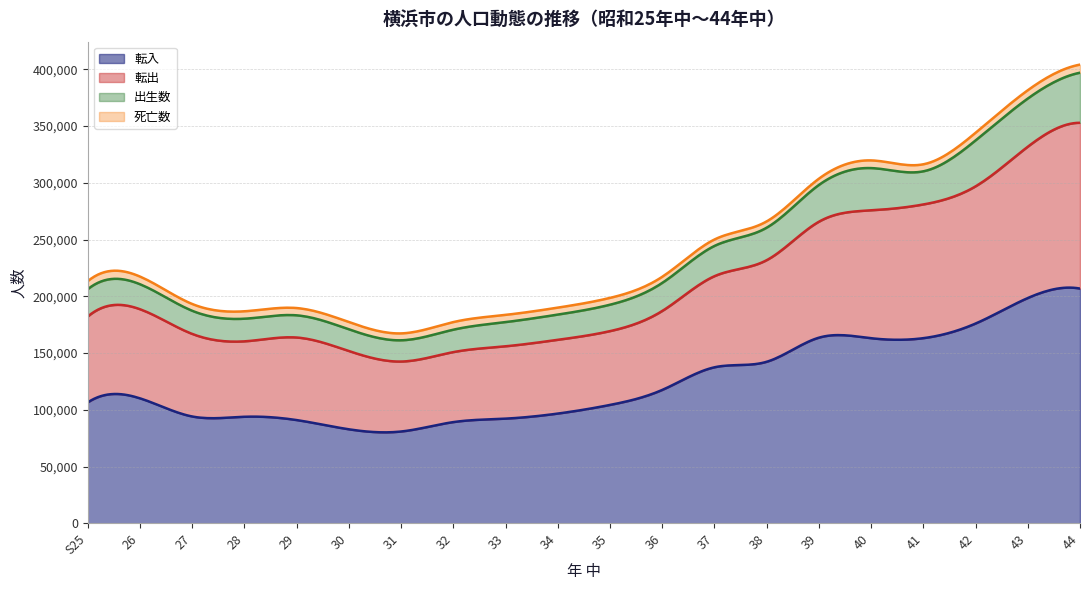

Which series changed the most between 36 and 39?

転入